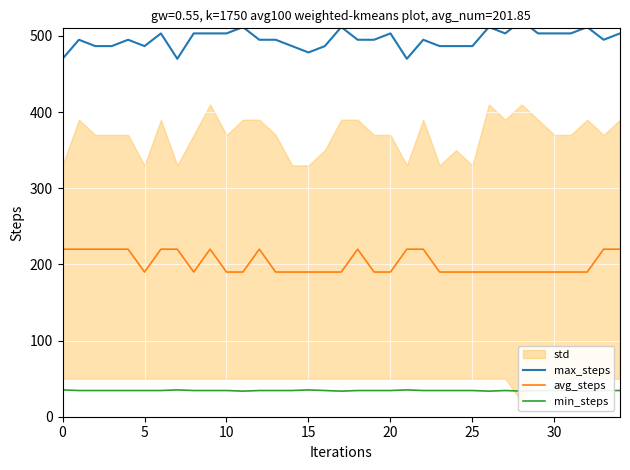

What is the difference between the maximum and second lowest values in the max_steps series?

50.0